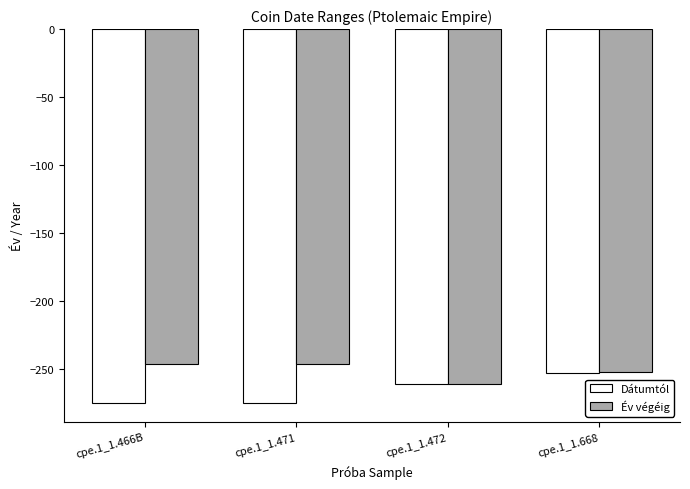

How many distinct data groups are displayed?

2